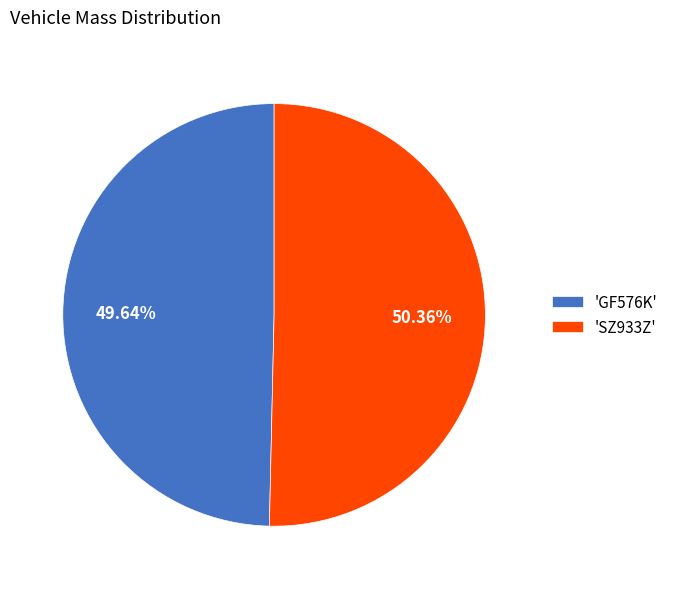

Do 'SZ933Z' and 'GF576K' together represent more than half of the pie?

Yes